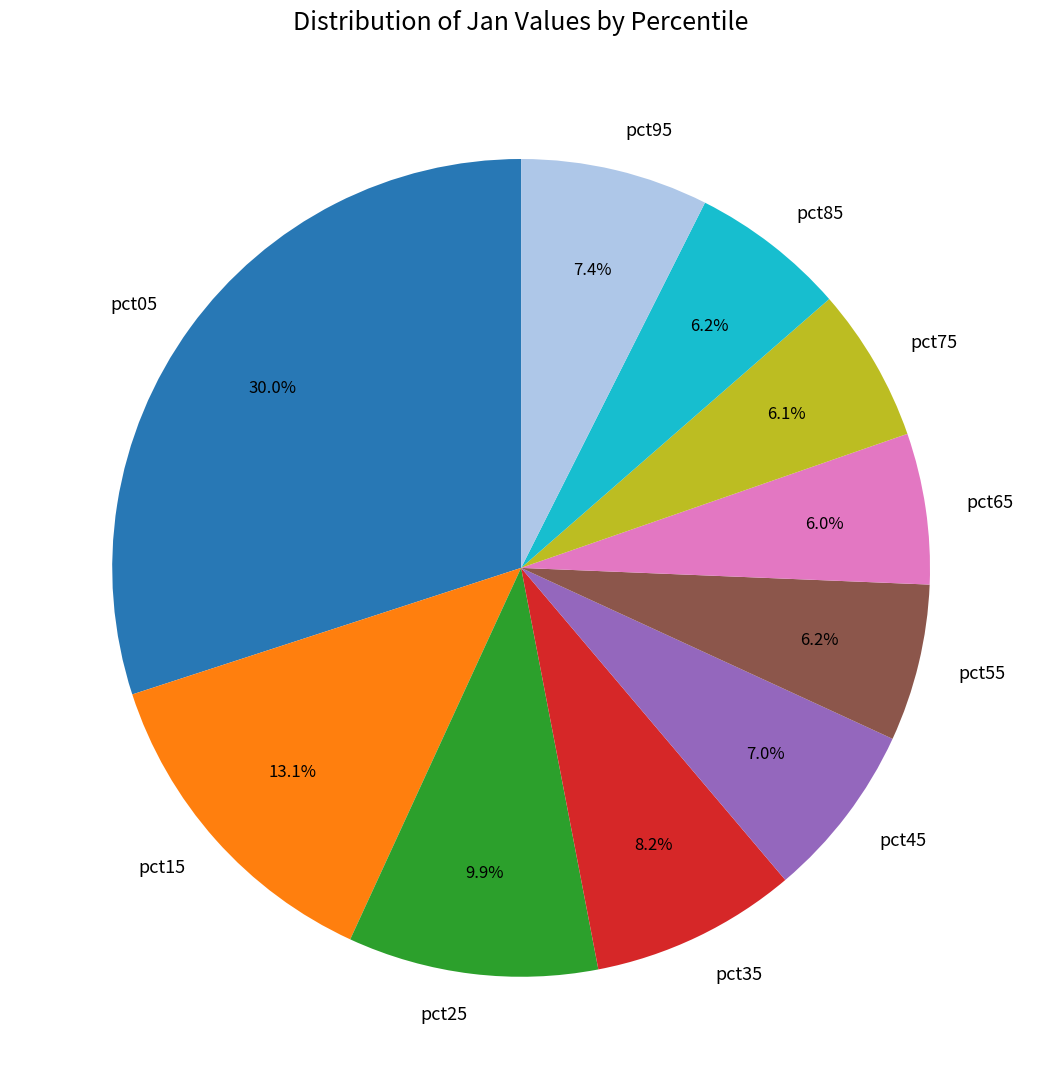

True or false: pct75 accounts for 1% of the total.

False